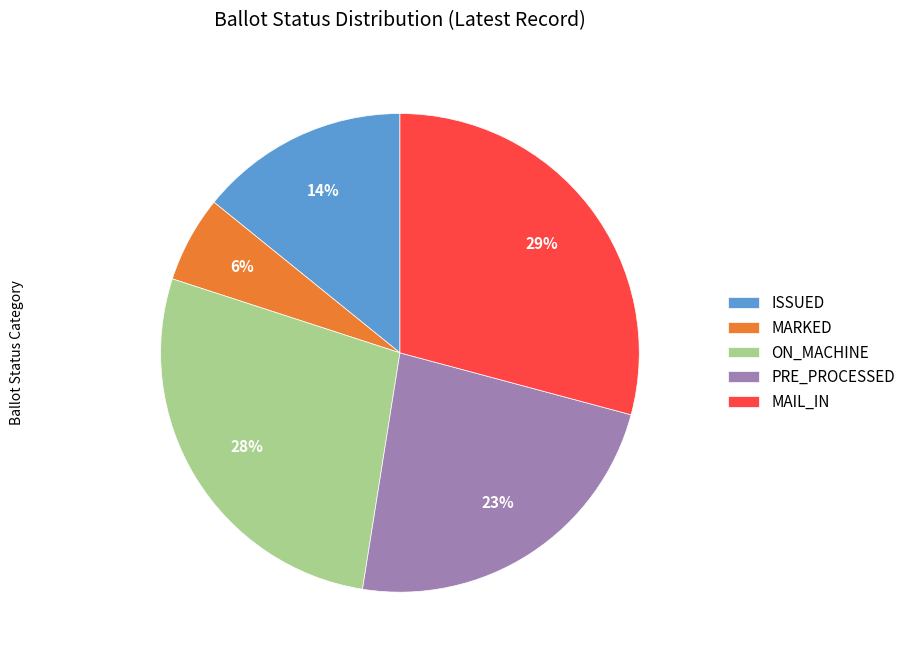

To the nearest percent, what is the average slice percentage?

20%